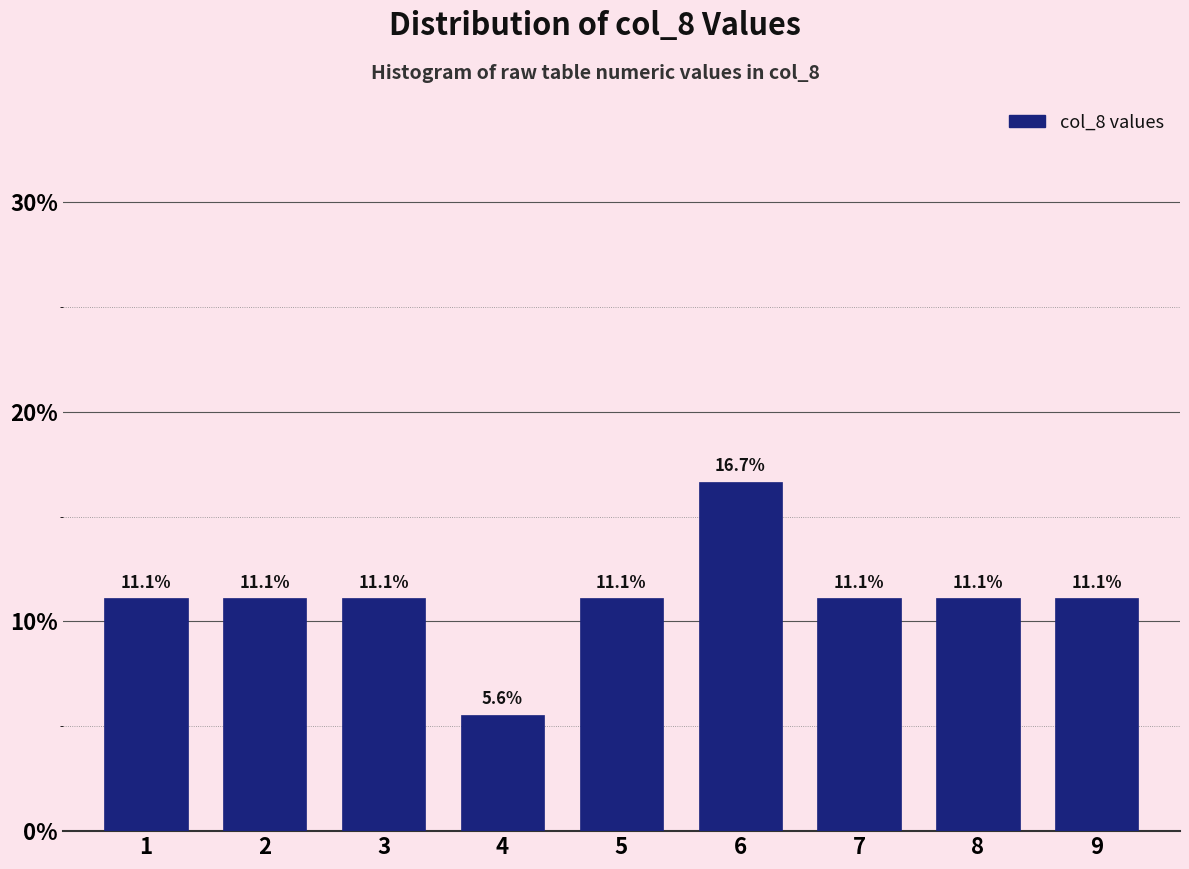

Reading right to left, list all the values displayed in this chart.

9=11.1	8=11.1	7=11.1	6=16.7	5=11.1	4=5.6	3=11.1	2=11.1	1=11.1